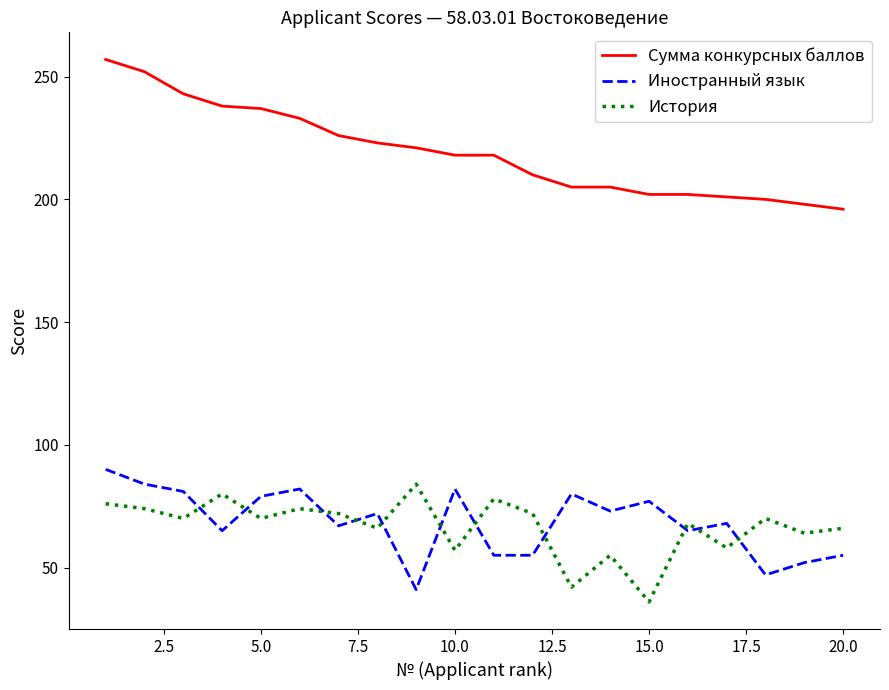

What is the average value of the История series?

67